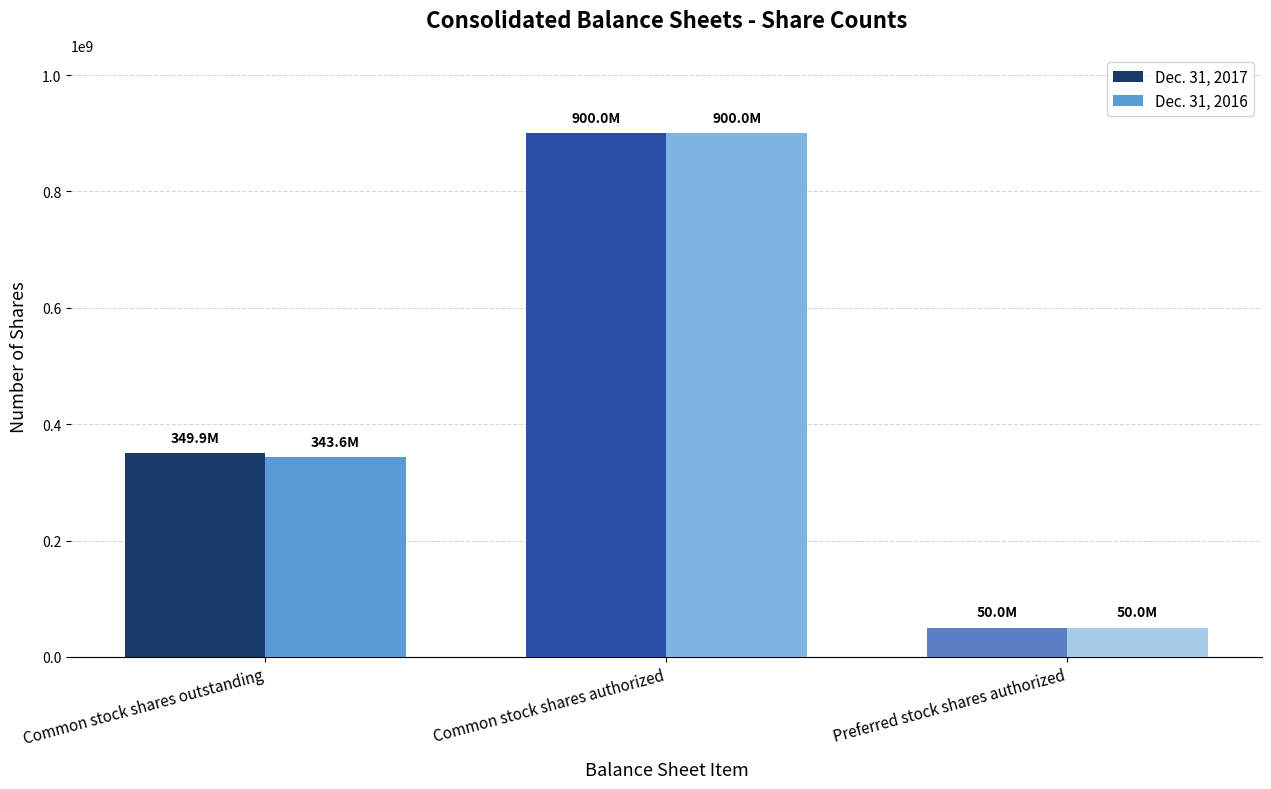

Is it true that Dec. 31, 2017 equals 900000000 at Common stock shares authorized?

True